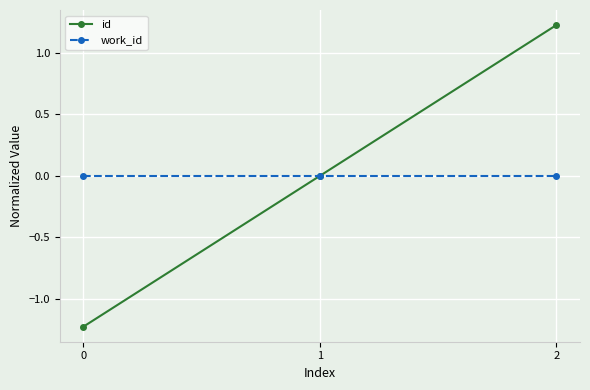

Reading left to right, list all the values displayed in this chart.

id: 0=-1.2	1=0.0	2=1.2
work_id: 0=0.0	1=0.0	2=0.0